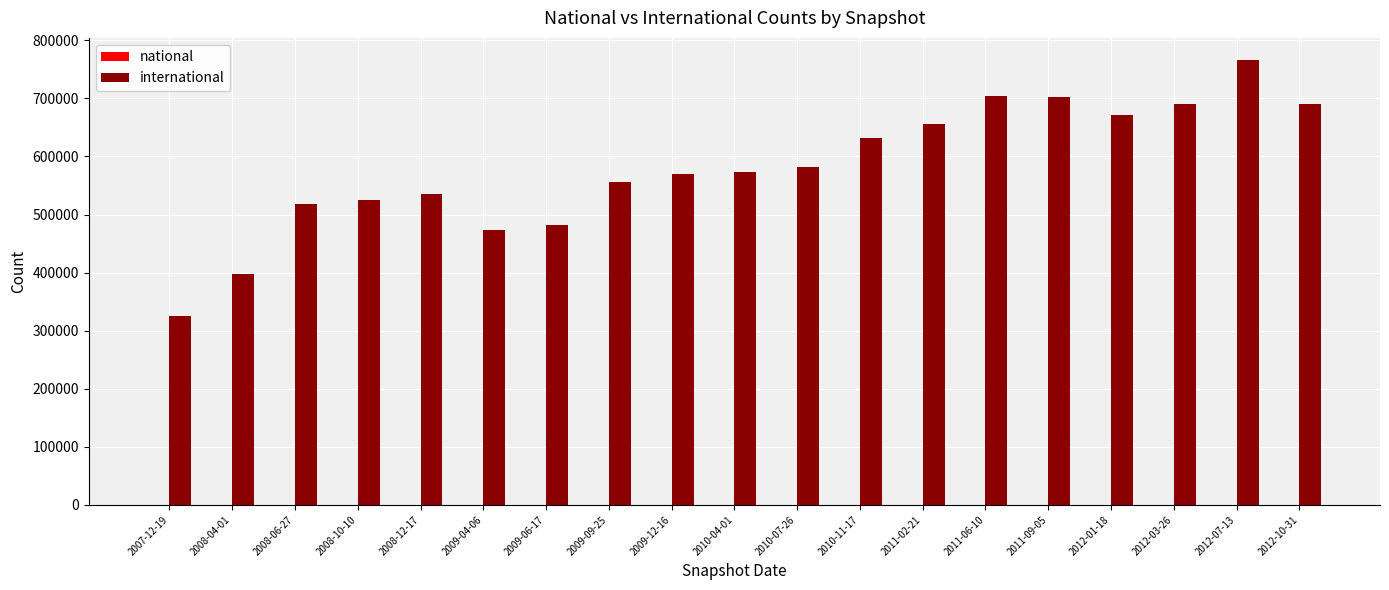

Which has a higher value, 2009-12-16 or 2012-03-26?

2012-03-26